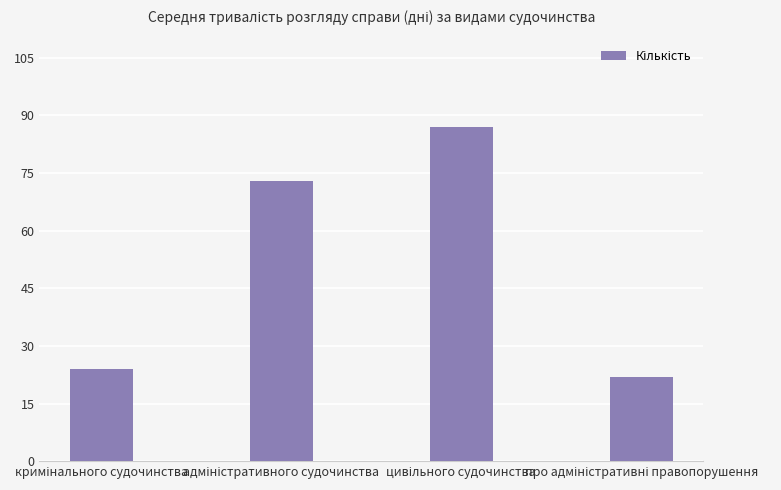

How many categories are shown in the chart?

4